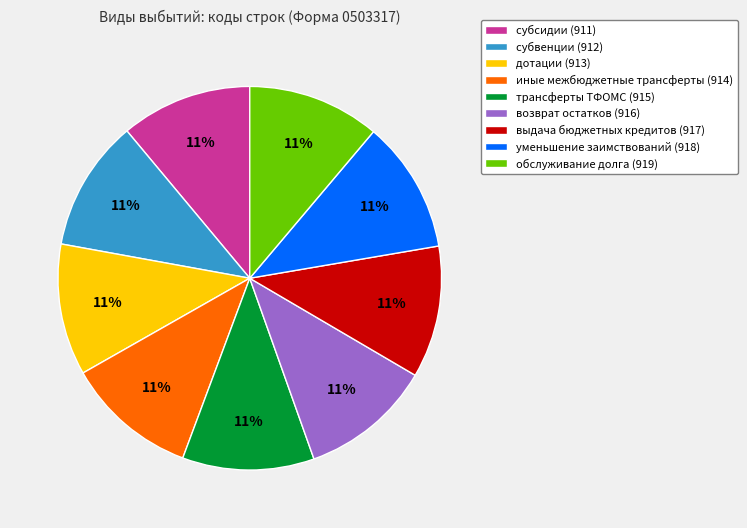

Count the number of slices in the pie.

9